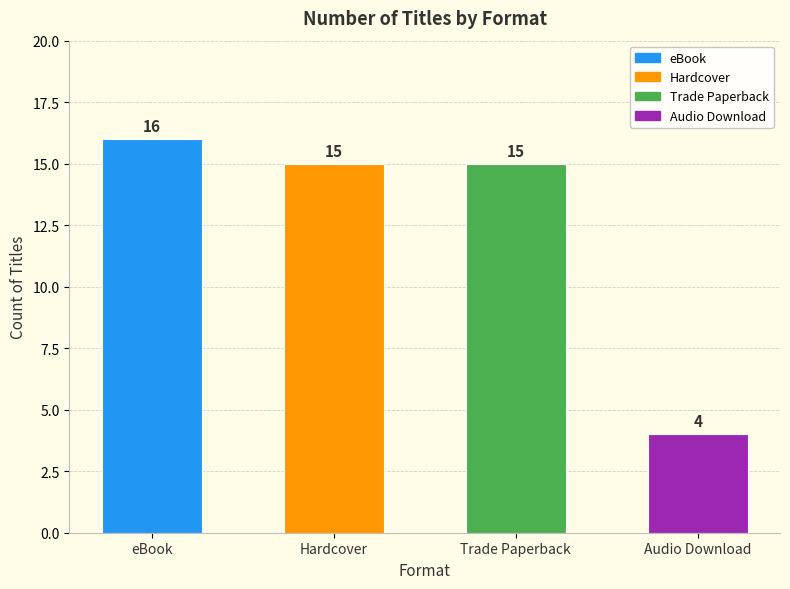

Reading left to right, transcribe all the data shown in this chart.

16	15	15	4